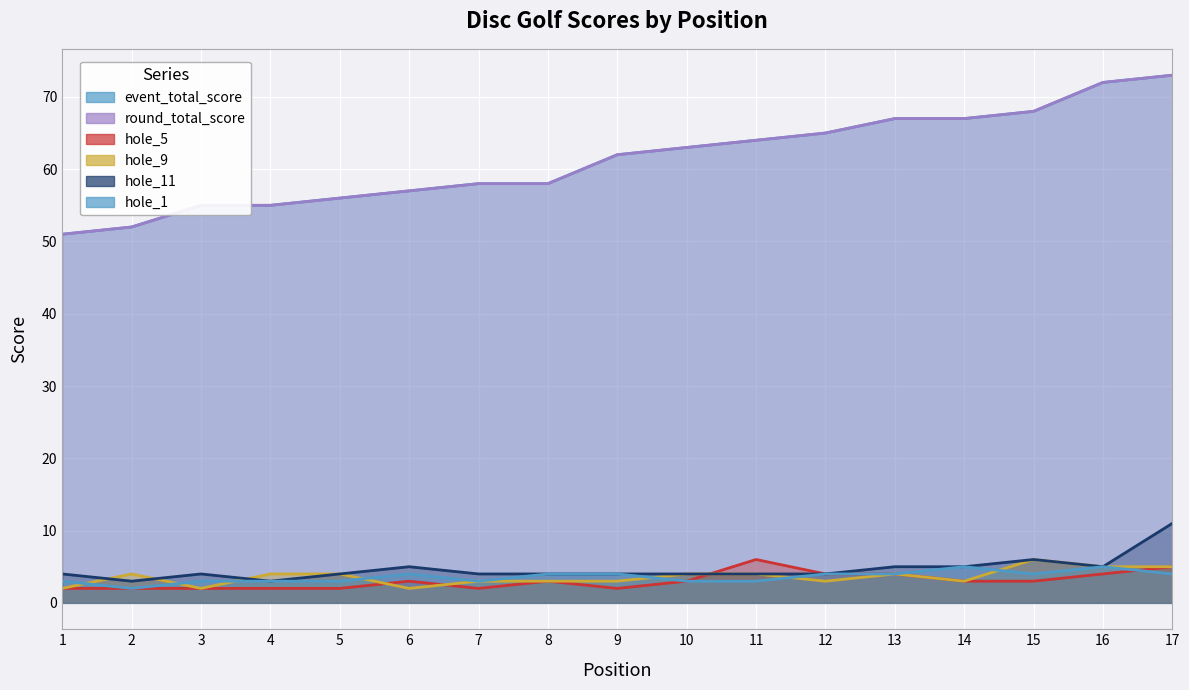

What is the total value across all series at 3?

121